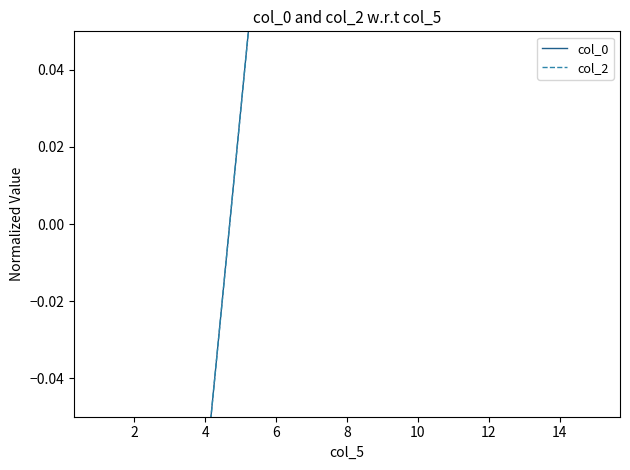

Reading left to right, list all the values displayed in this chart.

col_0: -0.7	-0.6	-0.4	-0.4	-0.4	-0.3	0.2	0.2	0.2	0.3	0.3	0.3	0.3	0.3	0.3	0.3
col_2: -0.7	-0.6	-0.4	-0.4	-0.4	-0.3	0.2	0.2	0.2	0.3	0.3	0.3	0.3	0.3	0.3	0.3